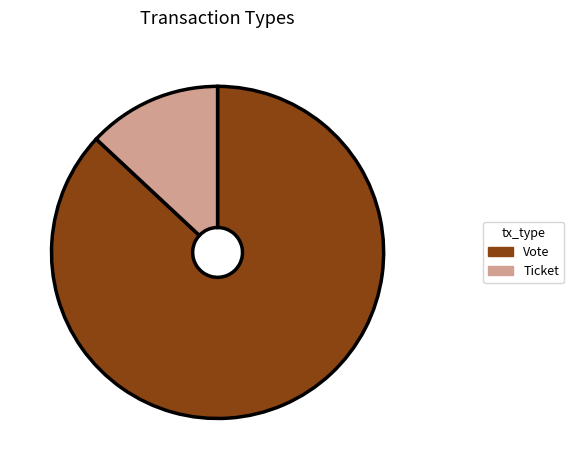

Approximately how many times larger is the value at Vote compared to Ticket?

6.7